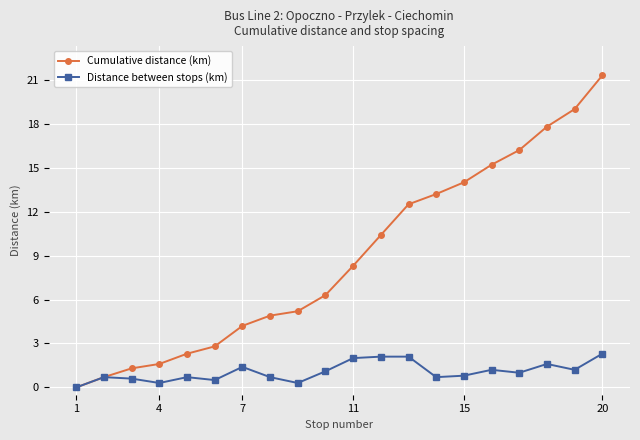

Which series has the largest range (max minus min)?

Cumulative distance (km)